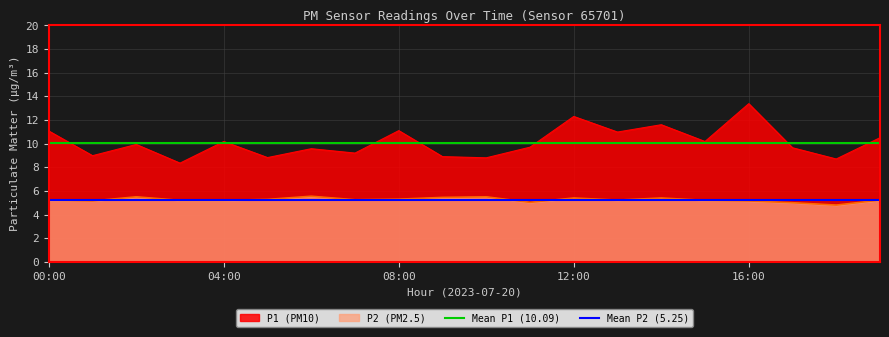

True or false: P1 (PM10) and P2 (PM2.5) cross at least once.

False